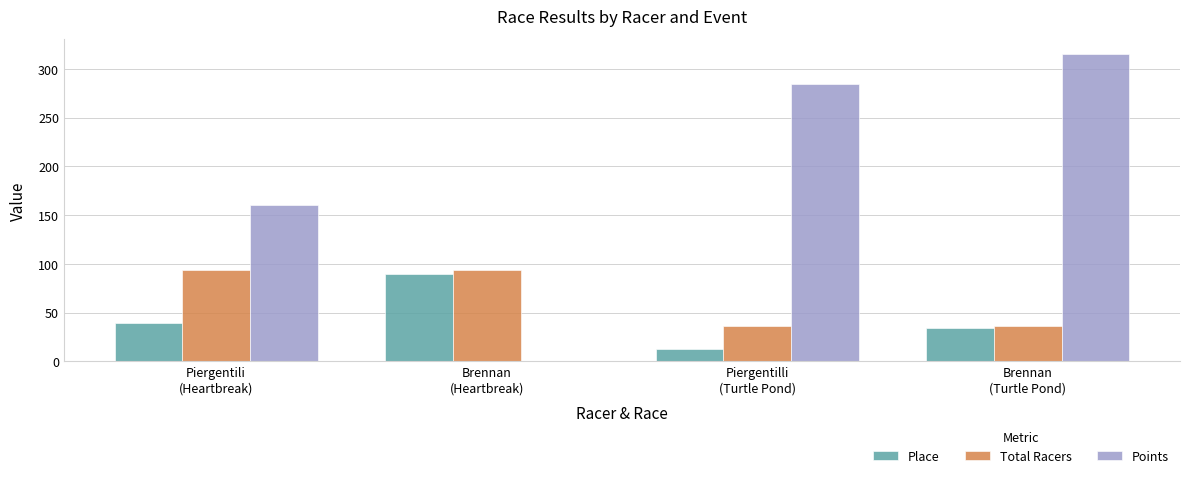

What is the maximum value shown in the chart?

315.0